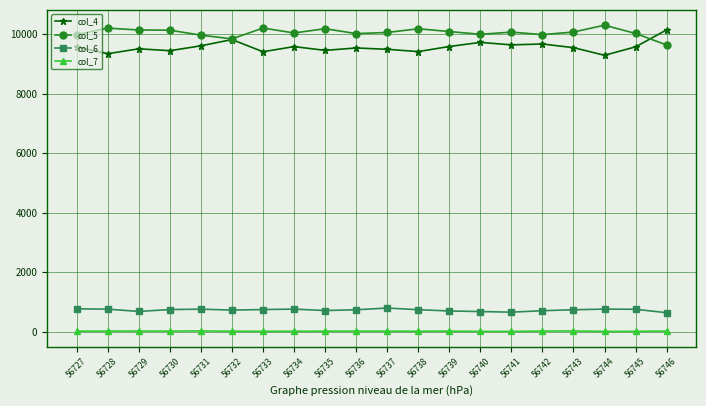

True or false: col_4 and col_7 cross at least once.

False